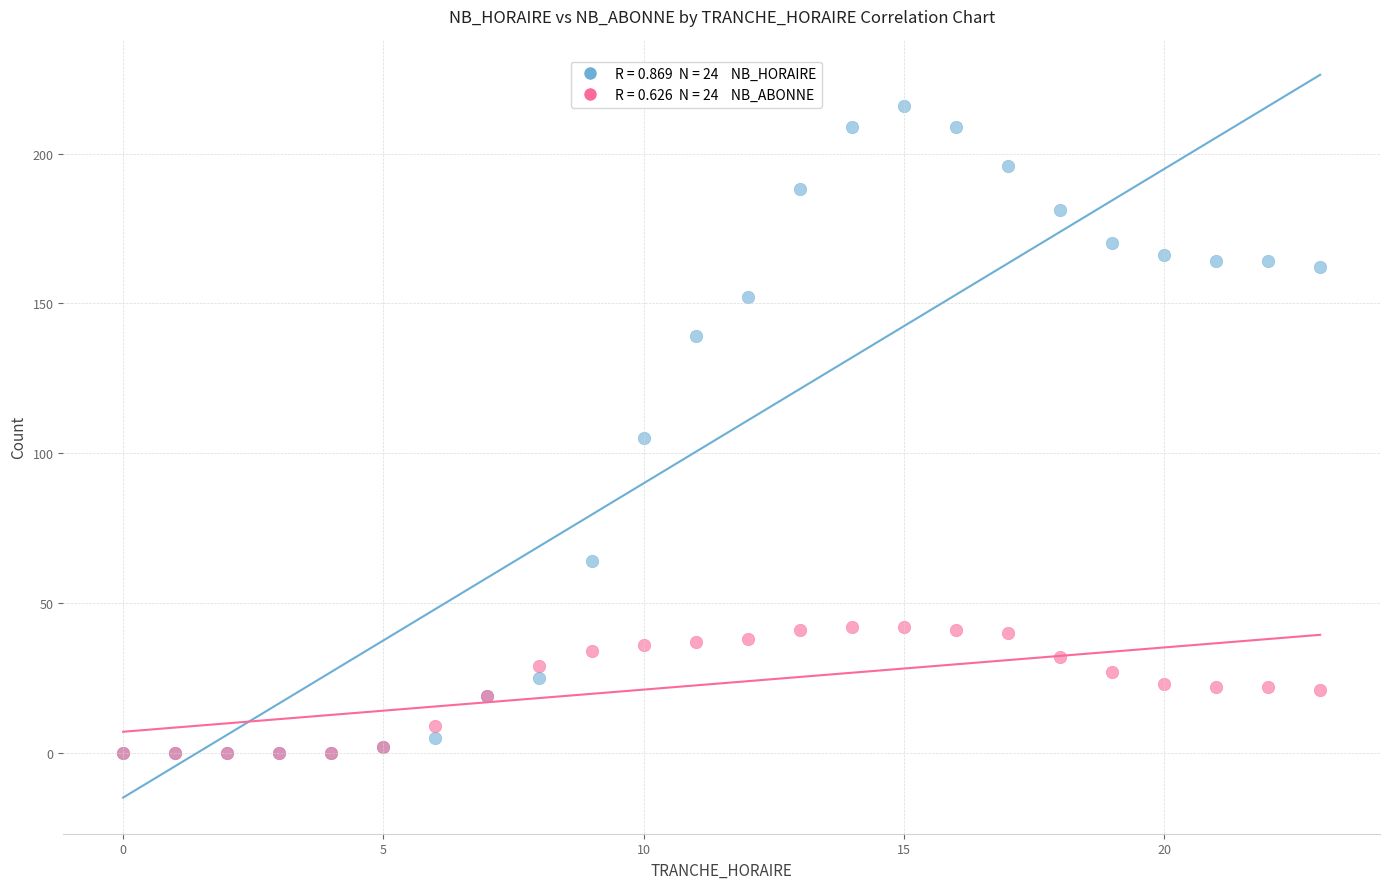

Across all series, what Y value is closest to 108?

105